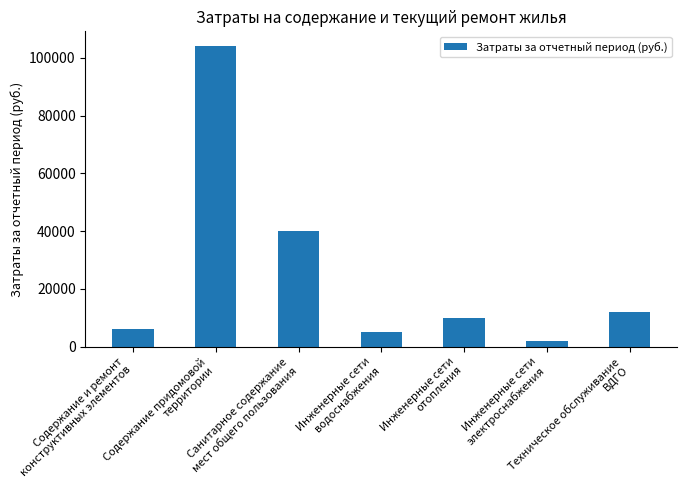

Where is the data nearest to the value 53000?

Санитарное содержание
мест общего пользования